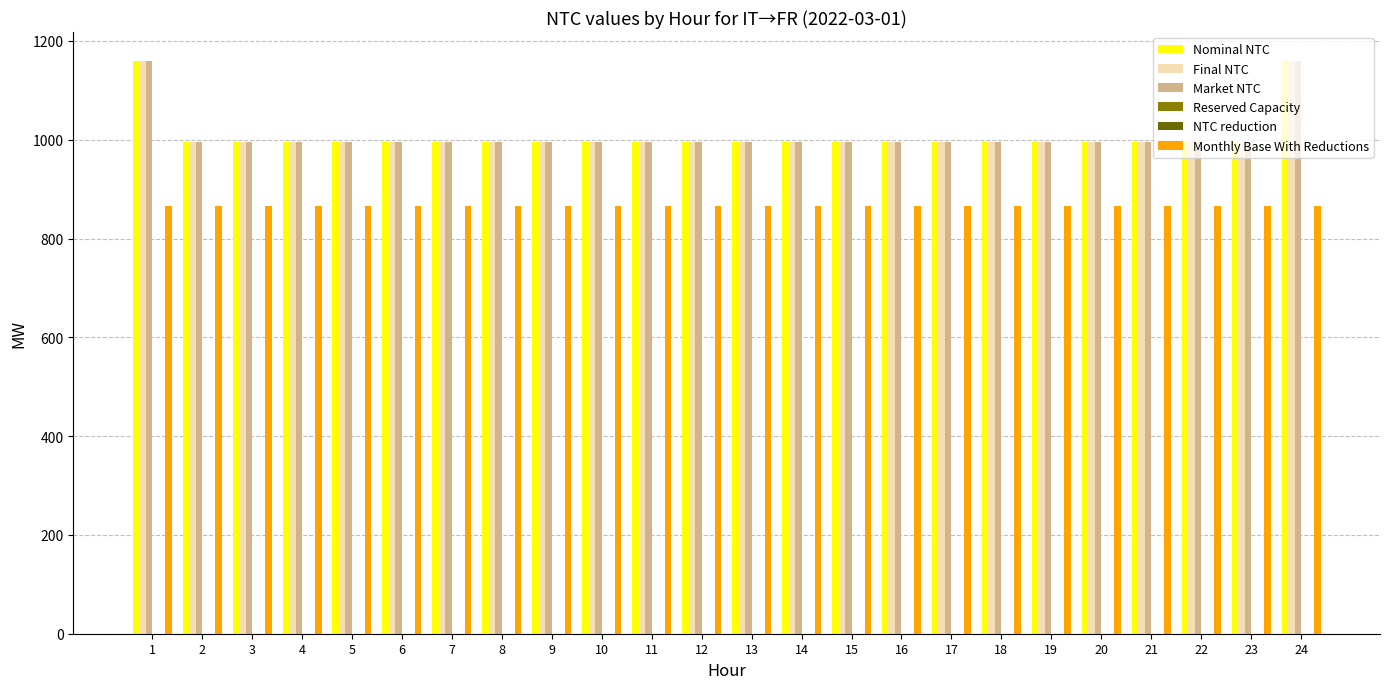

Is the value of Reserved Capacity at 18 greater than the value of Monthly Base With Reductions at 5?

No